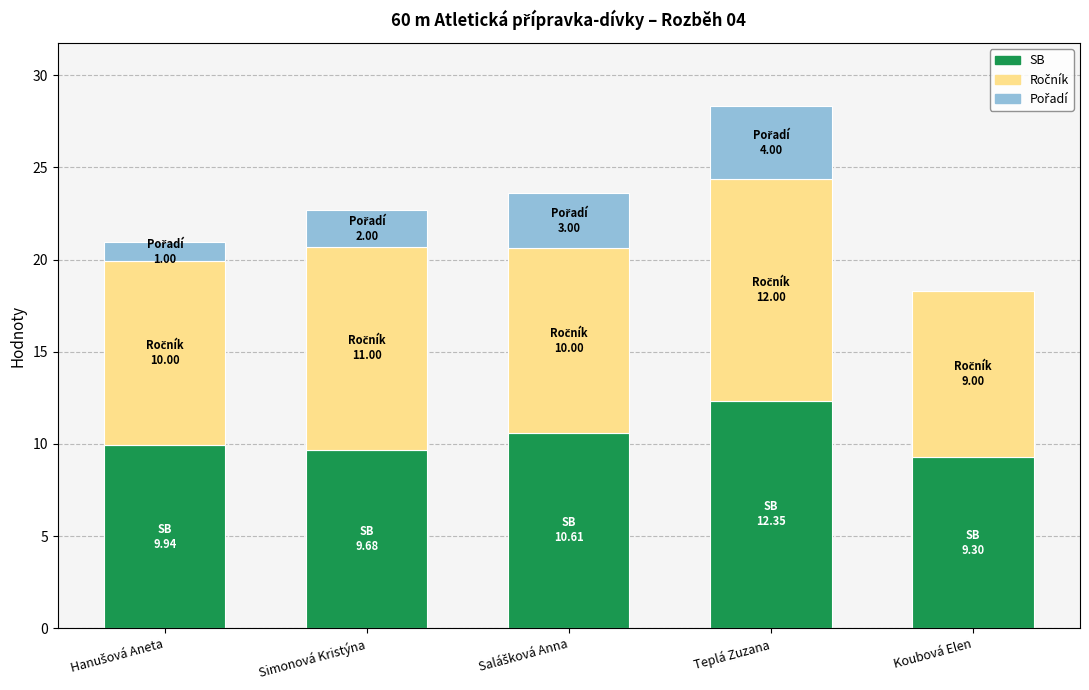

At which category is the sum across all series the highest?

Teplá Zuzana